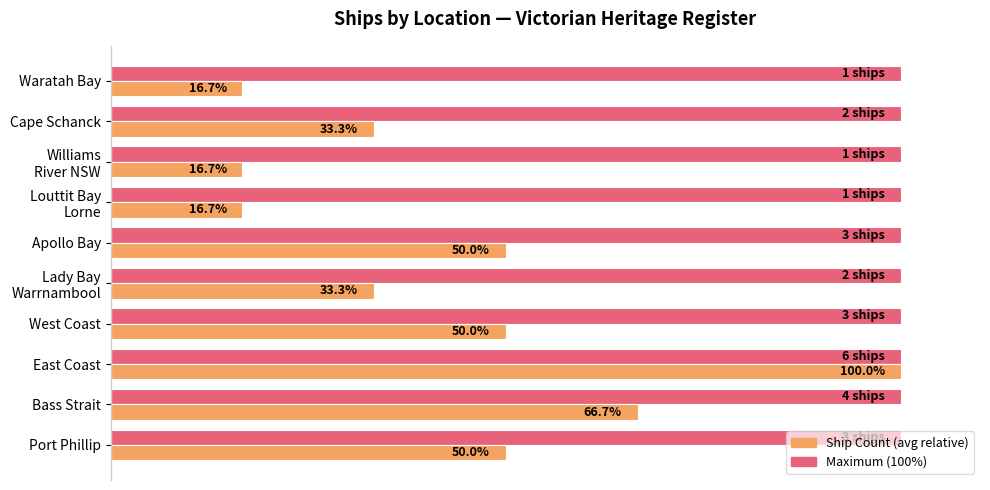

At which category is the sum across all series the highest?

East Coast